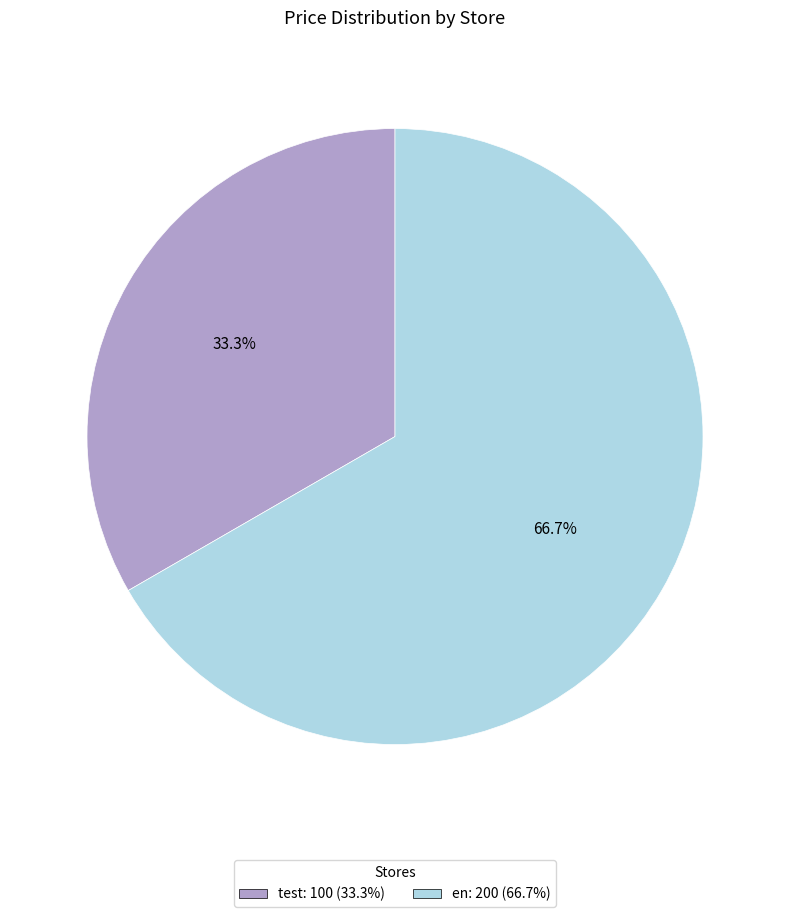

To the nearest percent, what is the average slice percentage?

50%